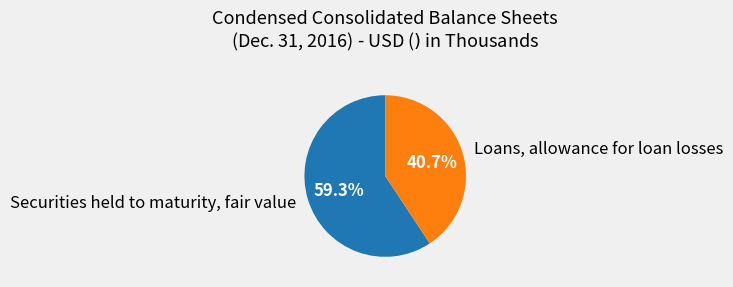

To the nearest percent, what is the difference between the Securities held to maturity, fair value and Loans, allowance for loan losses slice percentages?

19%